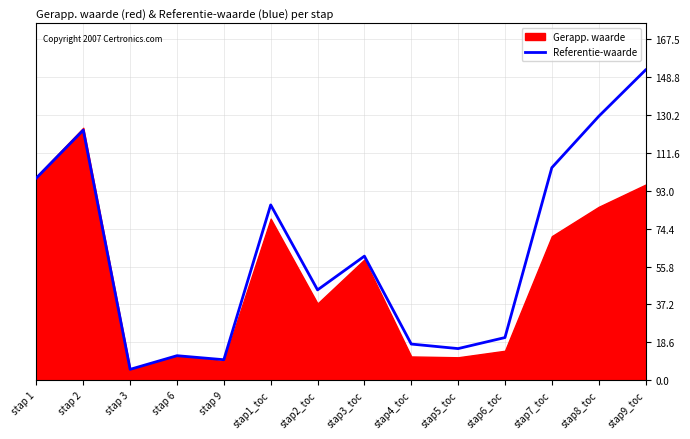

True or false: the data has more than 0 interior local peaks.

True